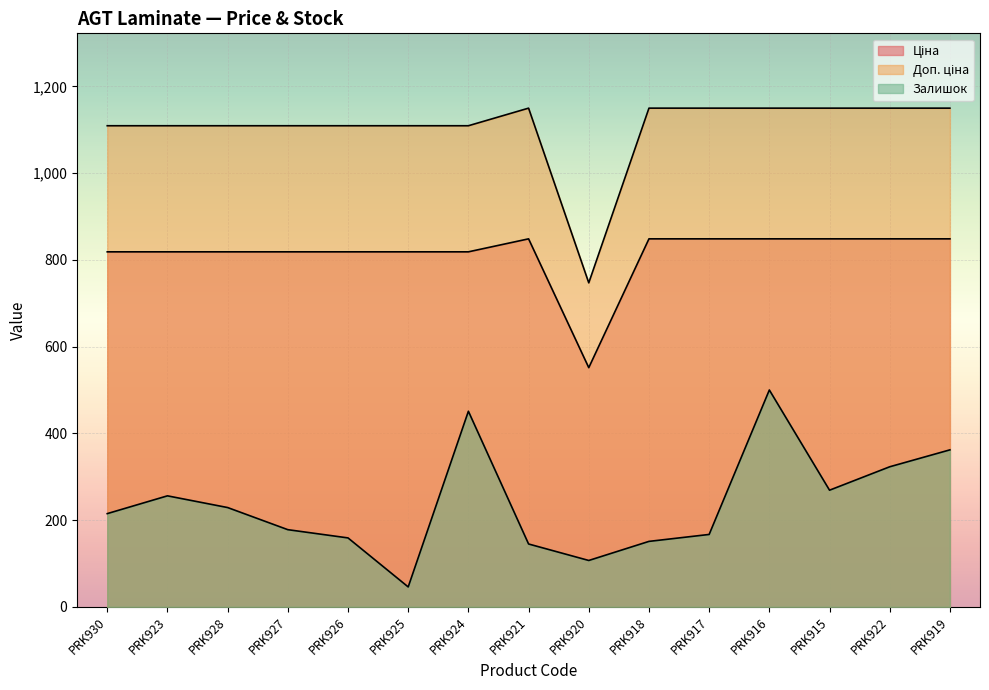

What is the difference between the second highest and second lowest values in the Ціна series?

29.9